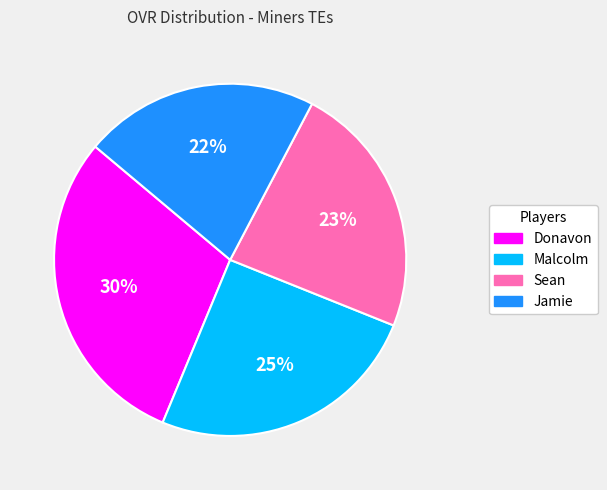

To the nearest percent, what portion does Sean represent?

23%